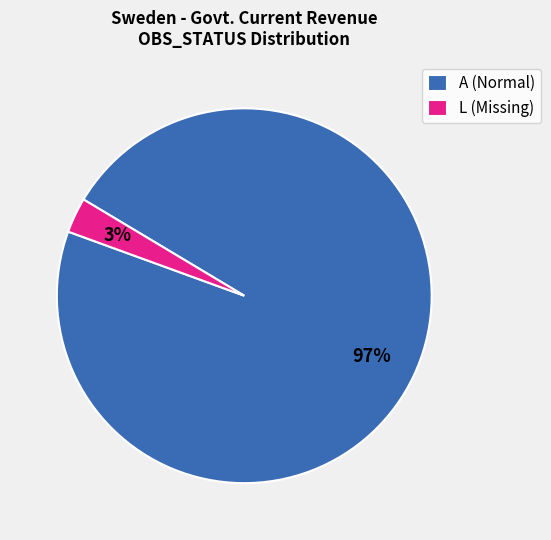

What percentage is the A (Normal) slice, to the nearest percent?

97%